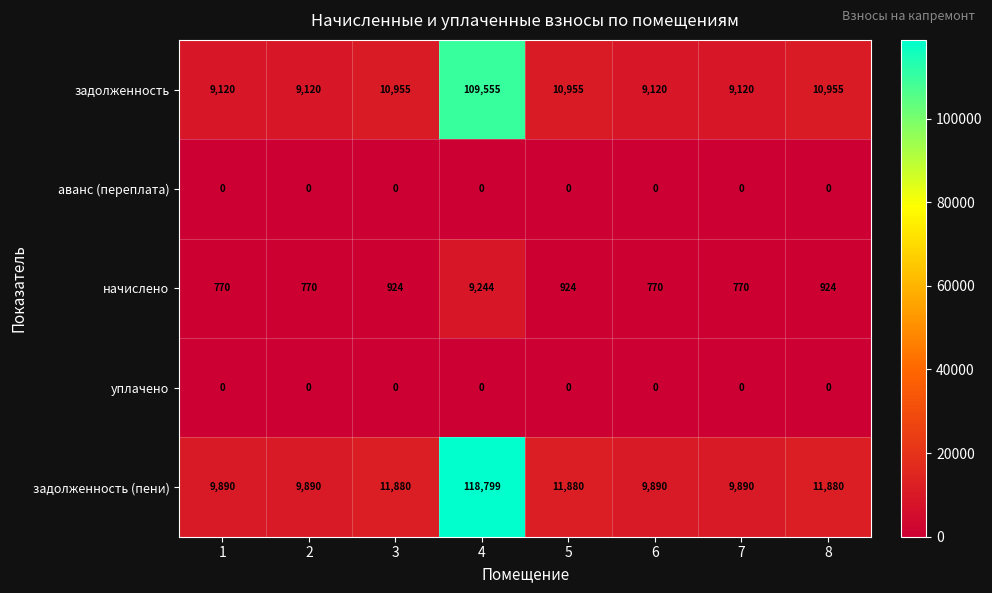

At how many categories does at least one series exceed 7697?

8